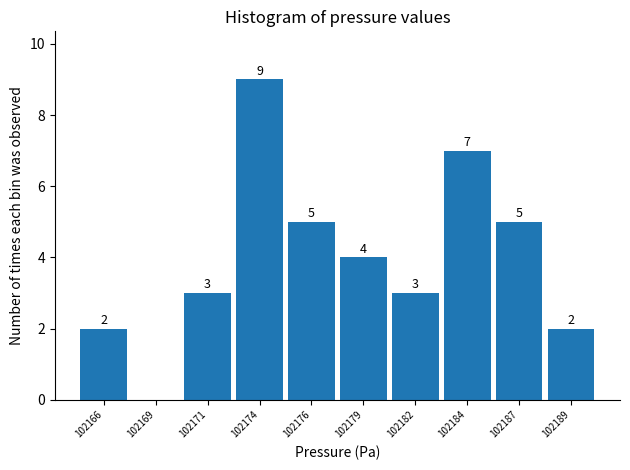

Reading left to right, list all the values displayed in this chart.

102166=2	102169=0	102171=3	102174=9	102176=5	102179=4	102182=3	102184=7	102187=5	102189=2